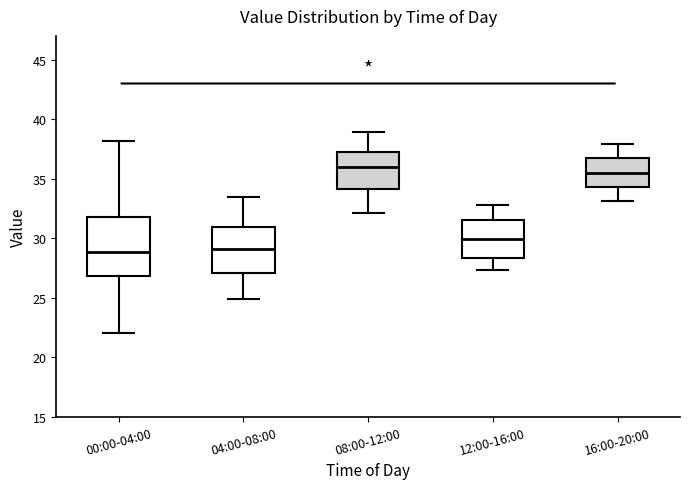

Reading left to right, transcribe this box plot: for each box, give where its median line is, the range the box spans, and where its two whiskers end, as read against the y-axis. The values are not printed on the chart, so give them approximately, as read against the axis.

00:00-04:00: median 29.0, box 27.0 to 32.0, whiskers 22.0 to 38.0
04:00-08:00: median 29.0, box 27.0 to 31.0, whiskers 25.0 to 33.5
08:00-12:00: median 36.0, box 34.0 to 37.0, whiskers 32.0 to 39.0
12:00-16:00: median 30.0, box 28.5 to 31.5, whiskers 27.5 to 33.0
16:00-20:00: median 35.5, box 34.5 to 36.5, whiskers 33.0 to 38.0